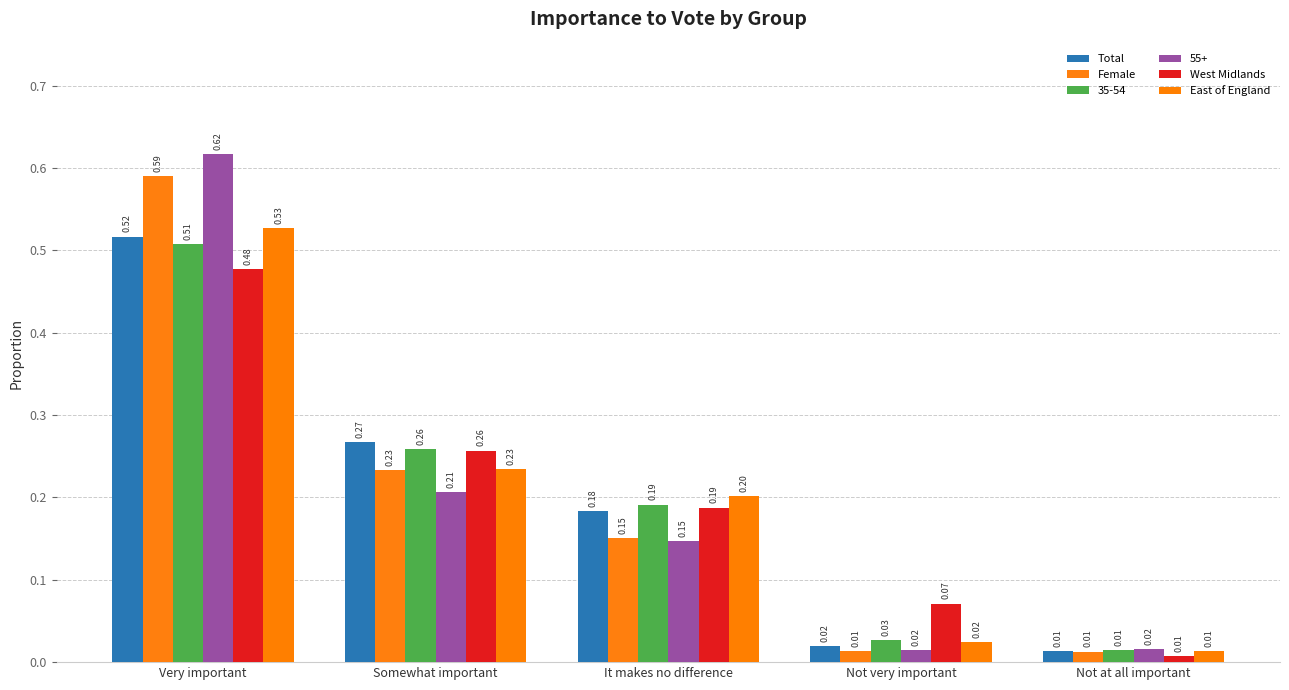

What value does the Female series have at Somewhat important?

0.2